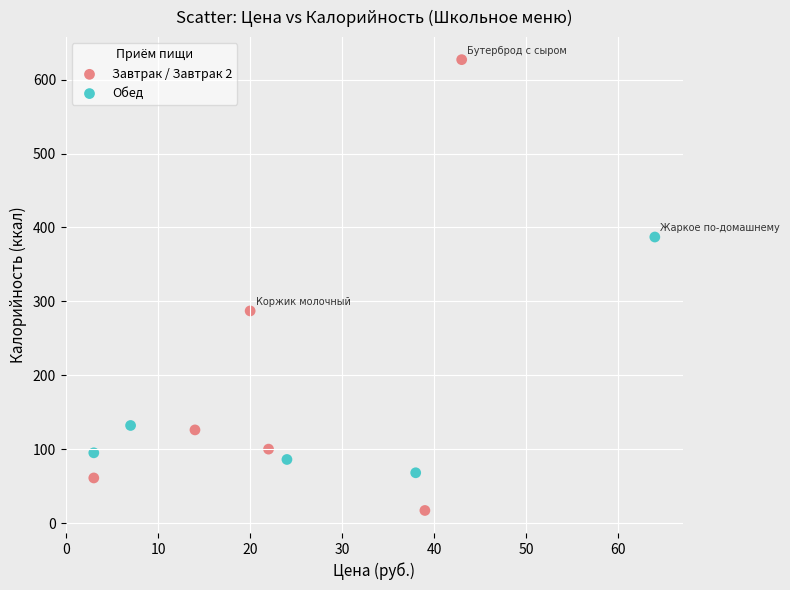

Which series has the widest spread of Y values?

Завтрак / Завтрак 2